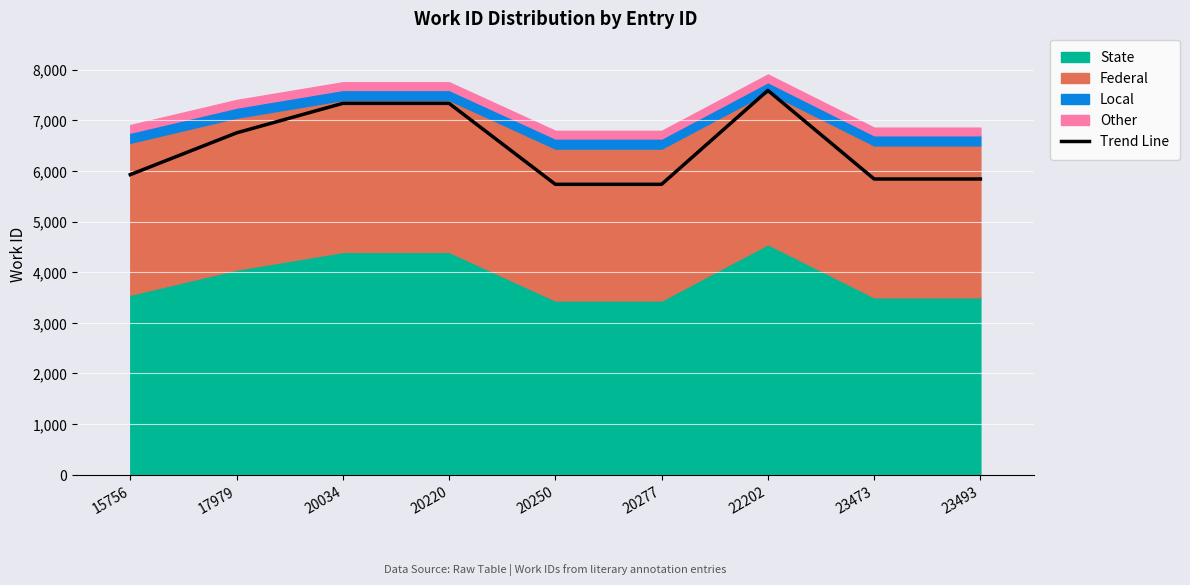

How many values exceed 5927?

4